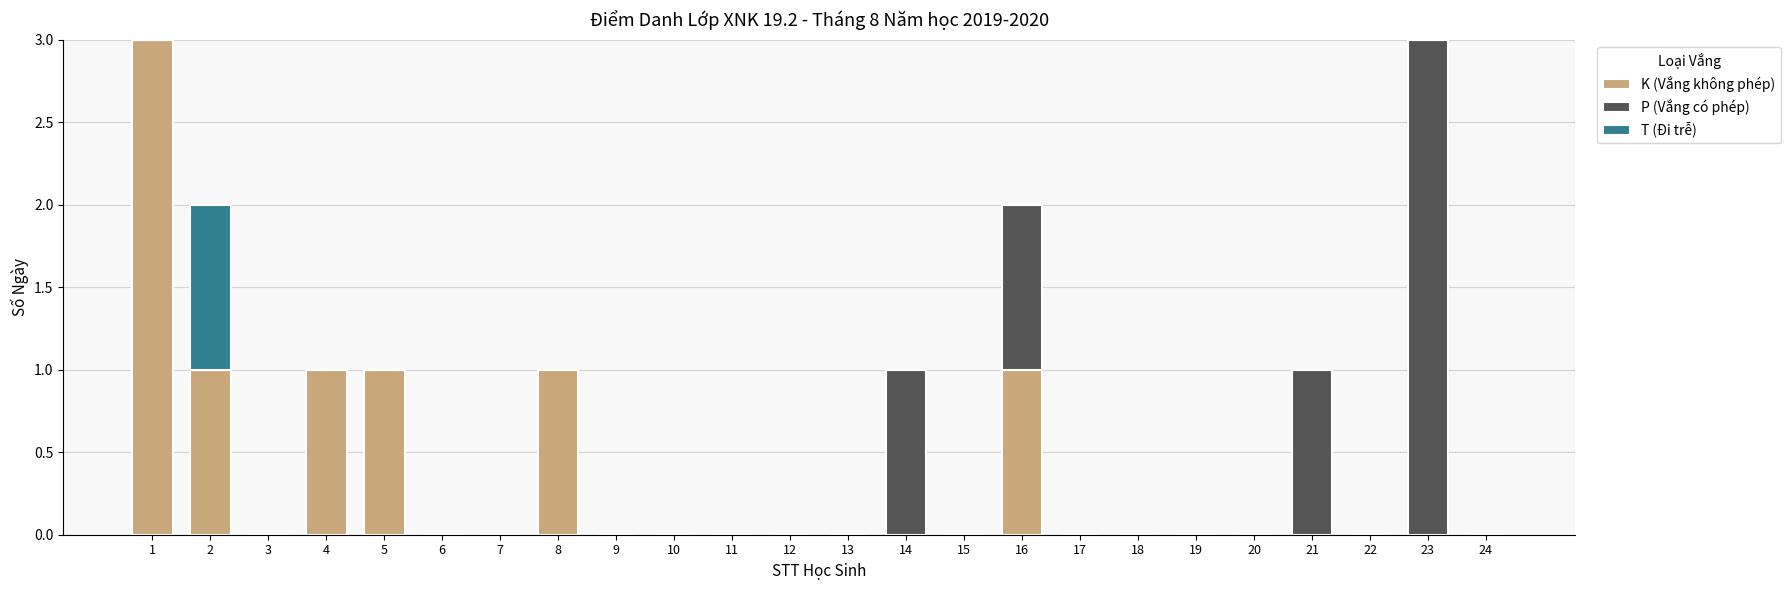

Is it true that K (Vắng không phép) equals 2 at 16?

False